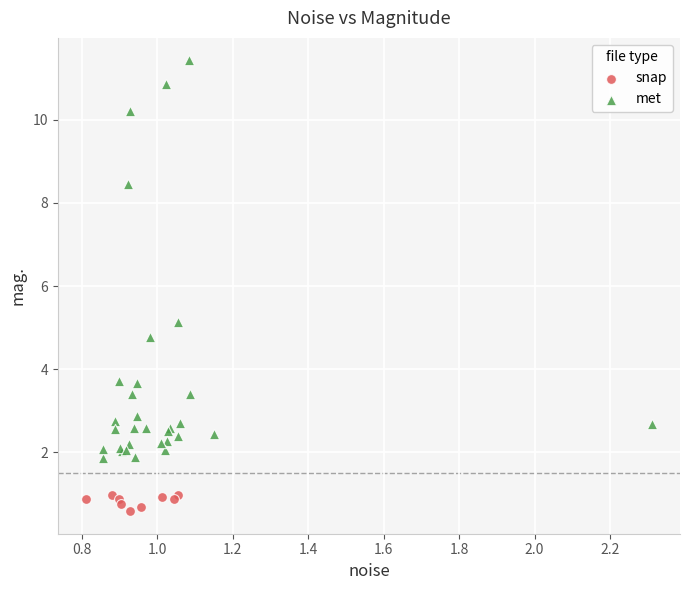

Which series contains the highest Y value?

met